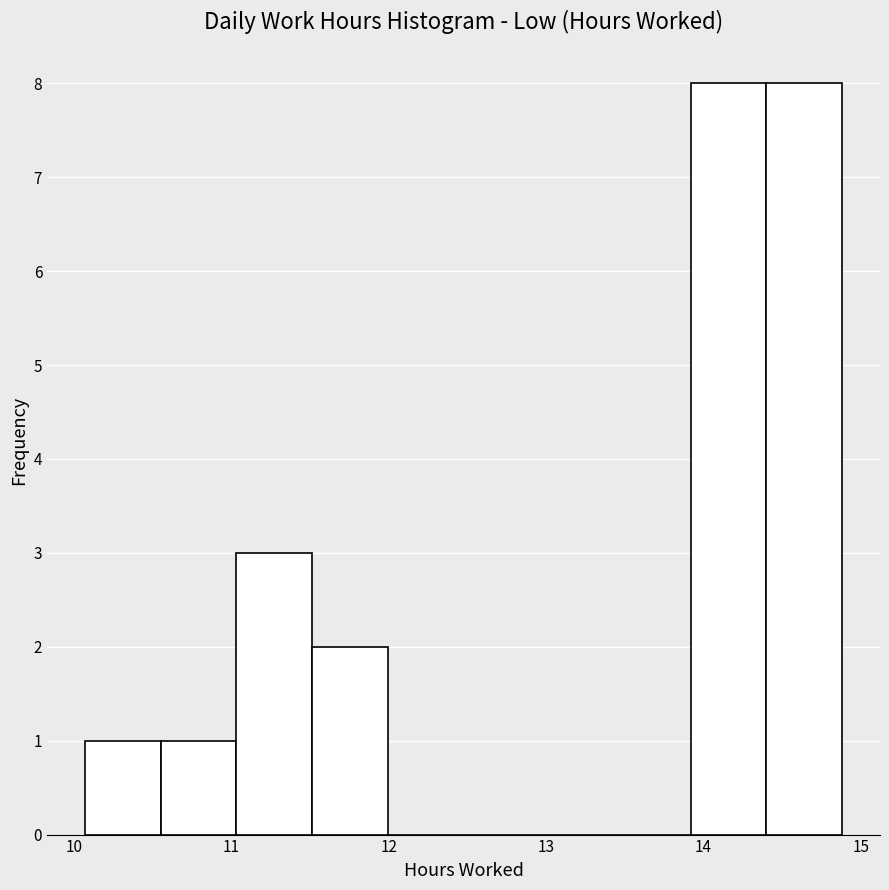

What is the height of the bar covering 13.9 to 14.4 on the x-axis? Neither the bar edges nor the heights are printed on the chart, so give them approximately, as read against the axes.

8